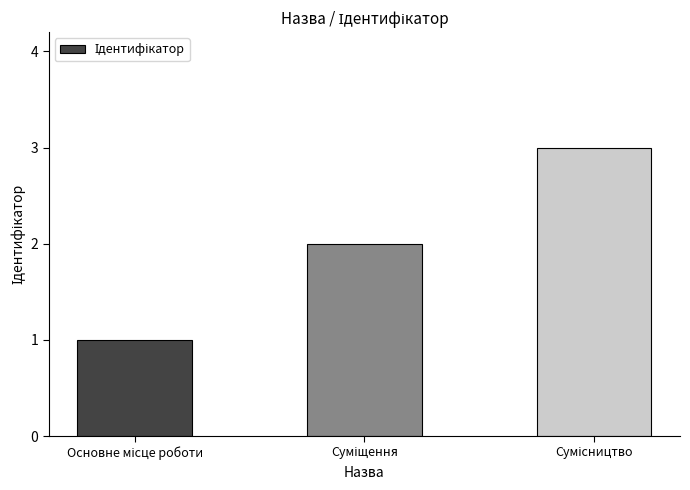

What is the greatest value displayed?

3